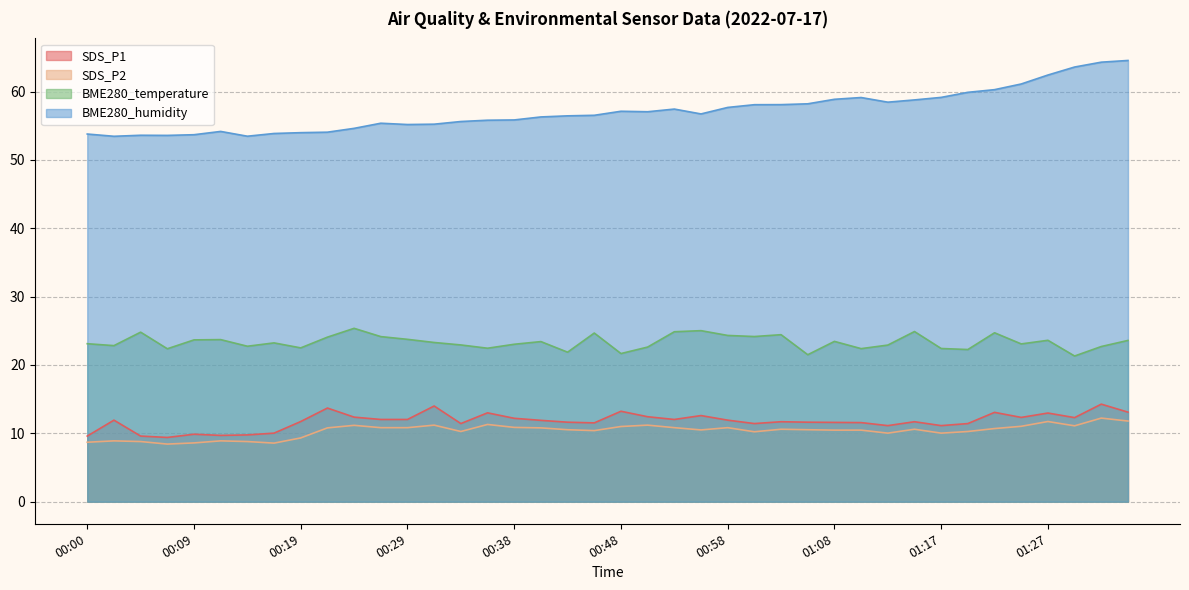

What is the value of the BME280_humidity point at the 39th from the left?

64.3